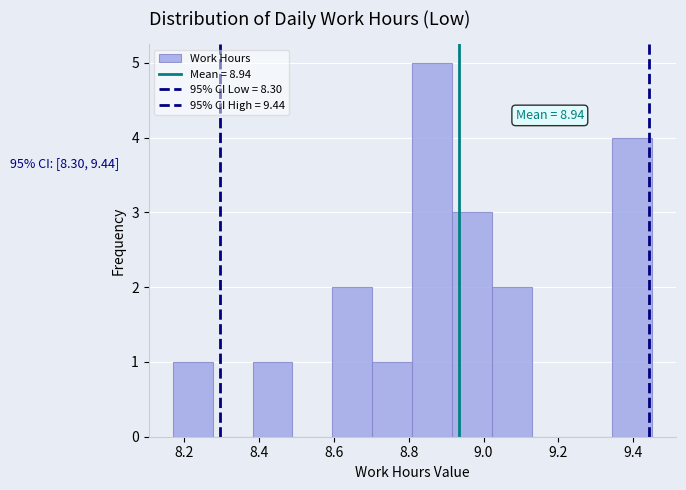

Over which range of the x-axis is the bar tallest?

8.82 to 8.92